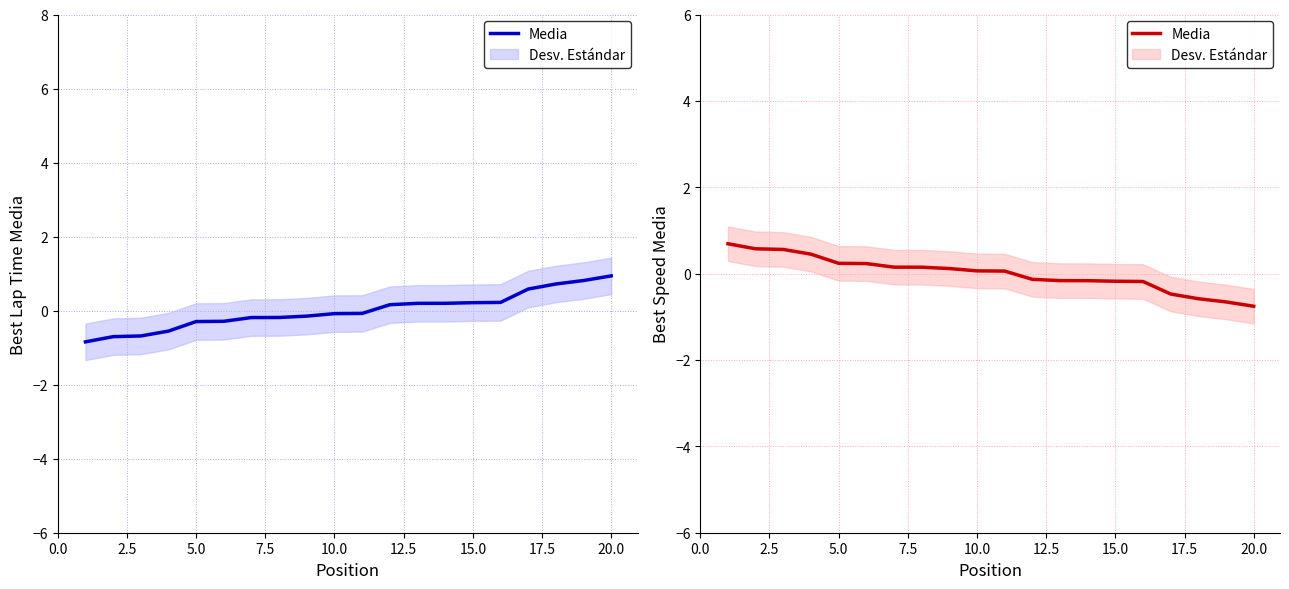

Which has a higher value, 12.5 or 22.5?

12.5